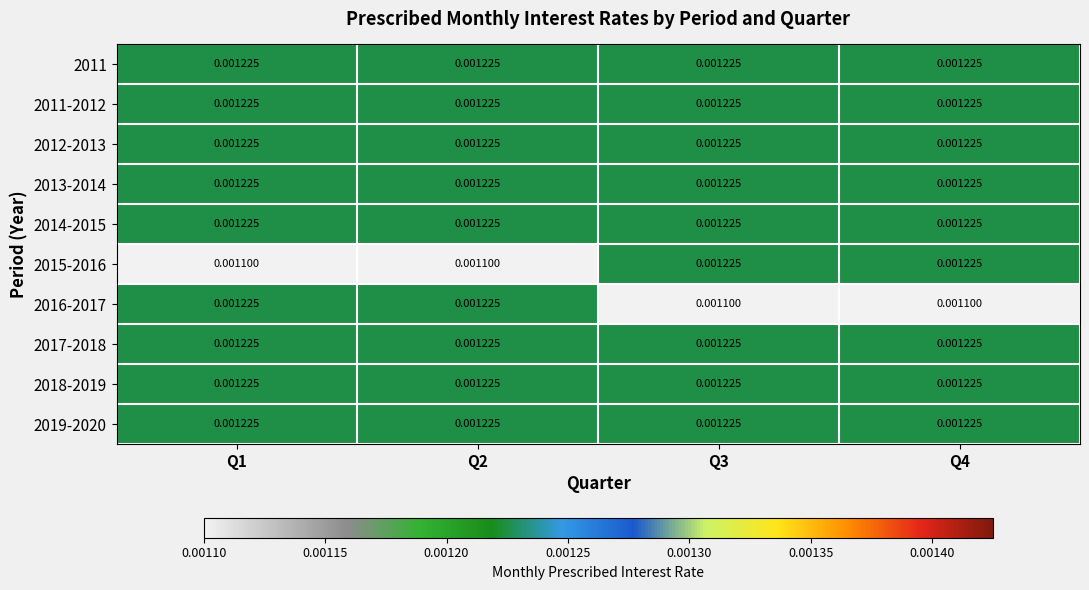

How many data points does each series have?

4